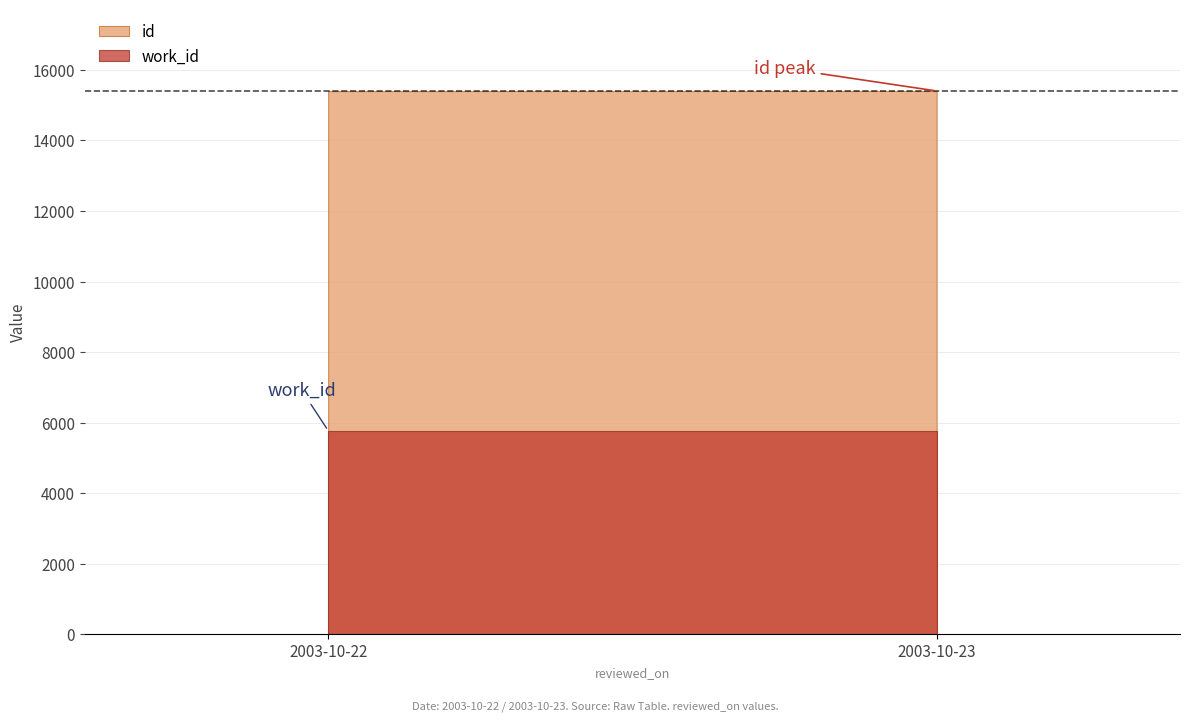

Which series has the largest total across all categories?

id